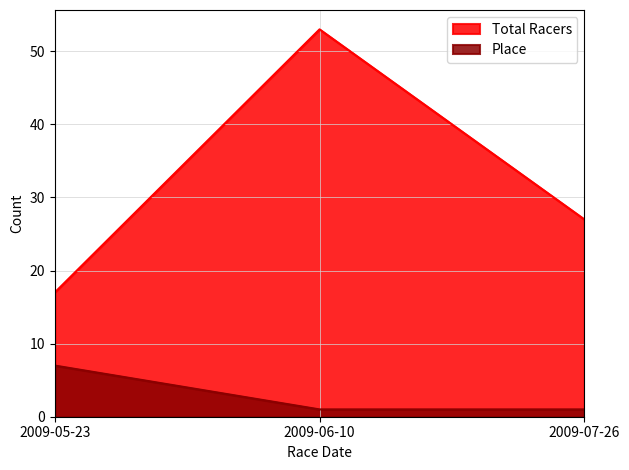

Rank the categories by Total Racers value from highest to lowest.

2009-06-10, 2009-07-26, 2009-05-23